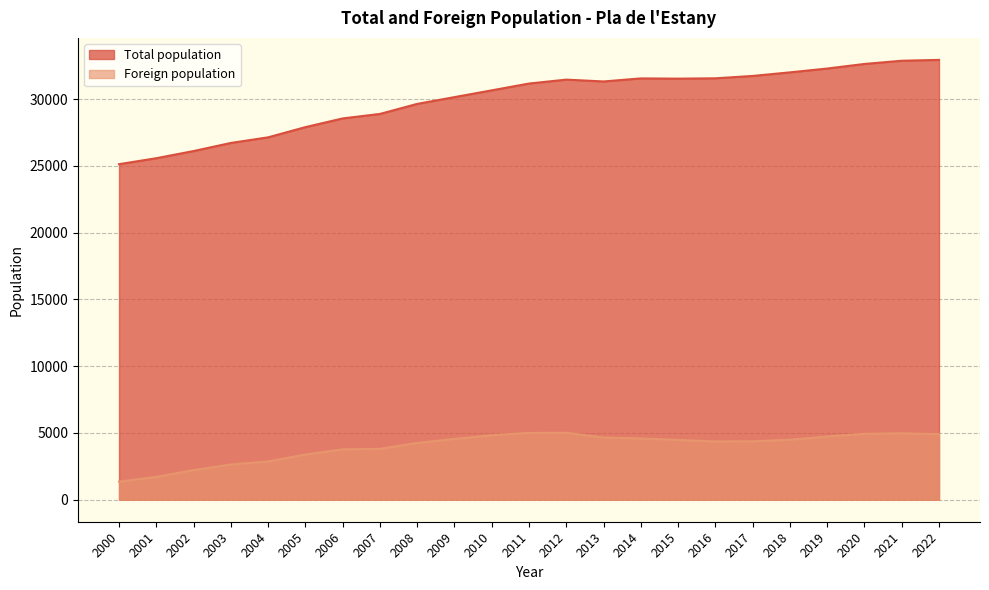

At which category does the chart reach its peak across all series?

2022